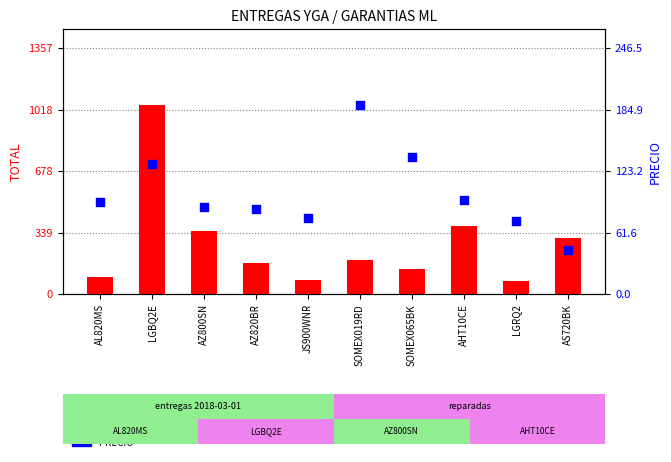

What are all the series names shown in the legend?

TOTAL (Entregas), PRECIO